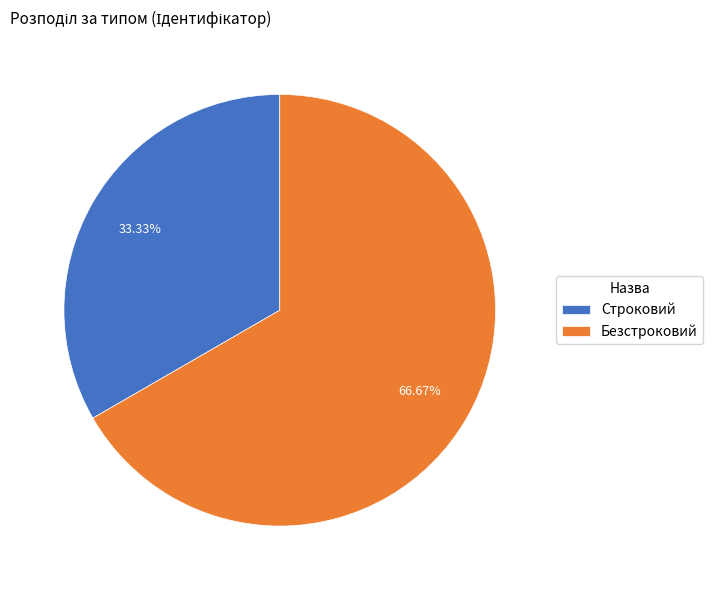

To the nearest percent, what is the difference between the Строковий and Безстроковий slice percentages?

33%